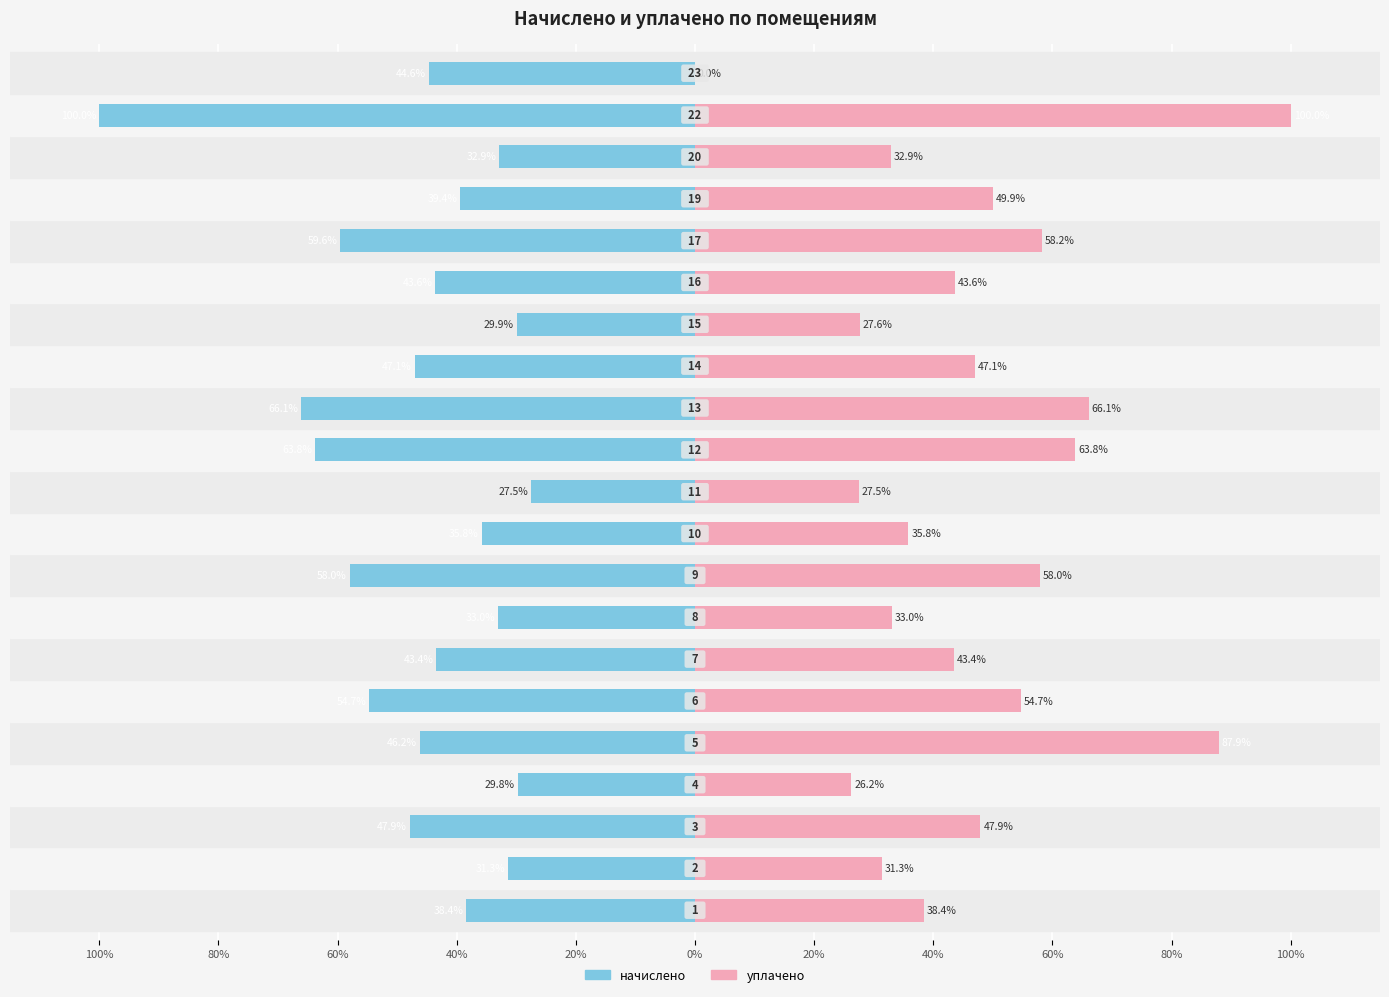

Count the number of data series in this chart.

2